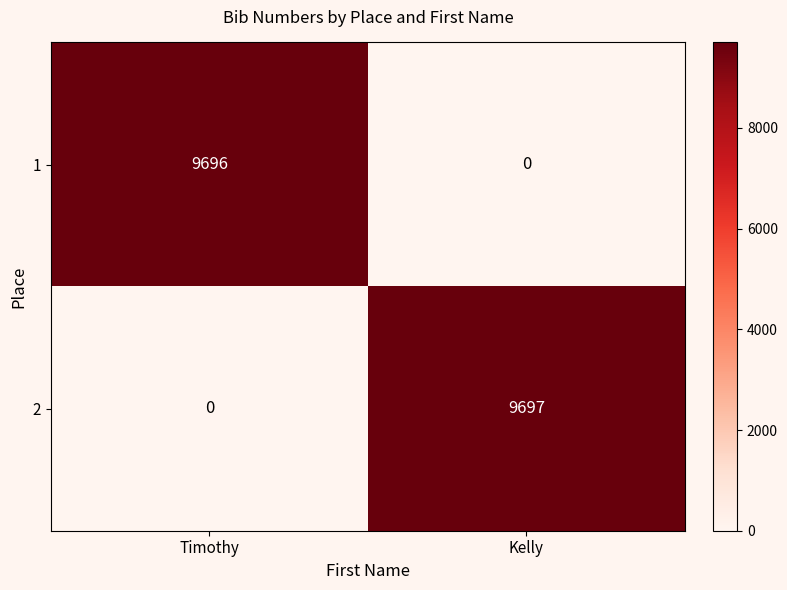

What is the sum of all 2 values?

9697